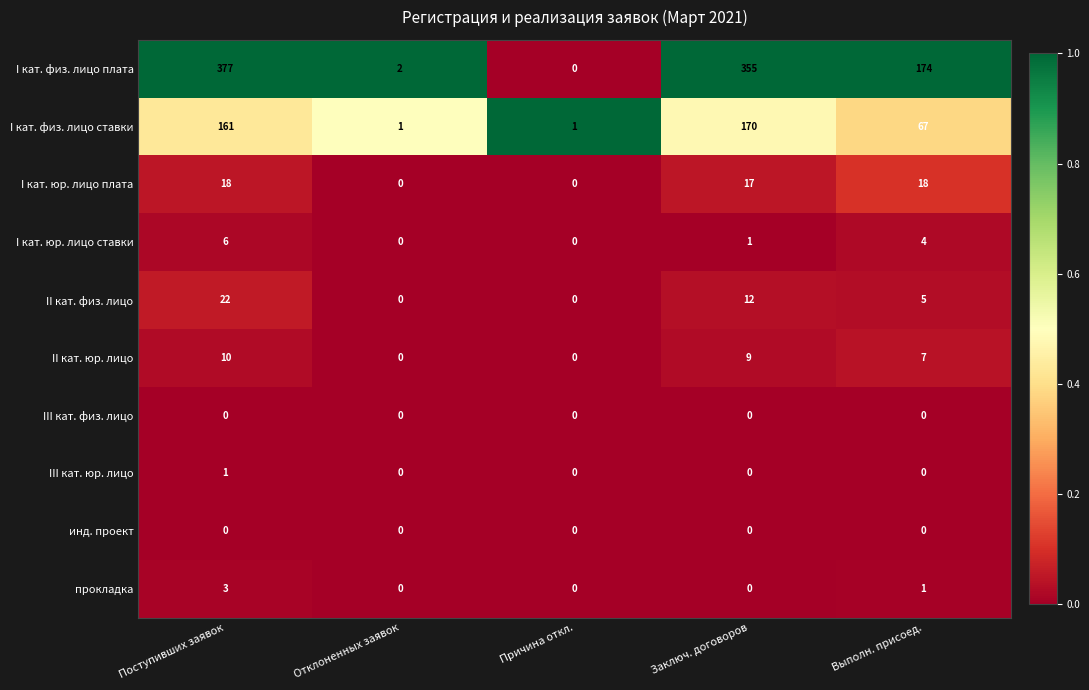

At which label does III кат. юр. лицо reach its peak?

Поступивших заявок